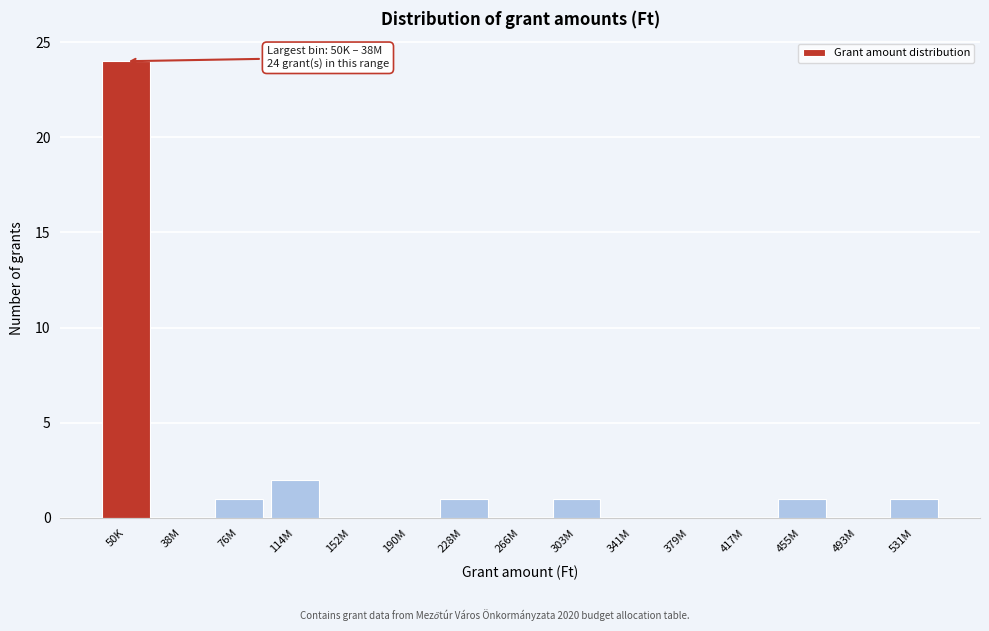

Reading left to right, list all the values displayed in this chart.

50K=24	38M=0	76M=1	114M=2	152M=0	190M=0	228M=1	266M=0	303M=1	341M=0	379M=0	417M=0	455M=1	493M=0	531M=1